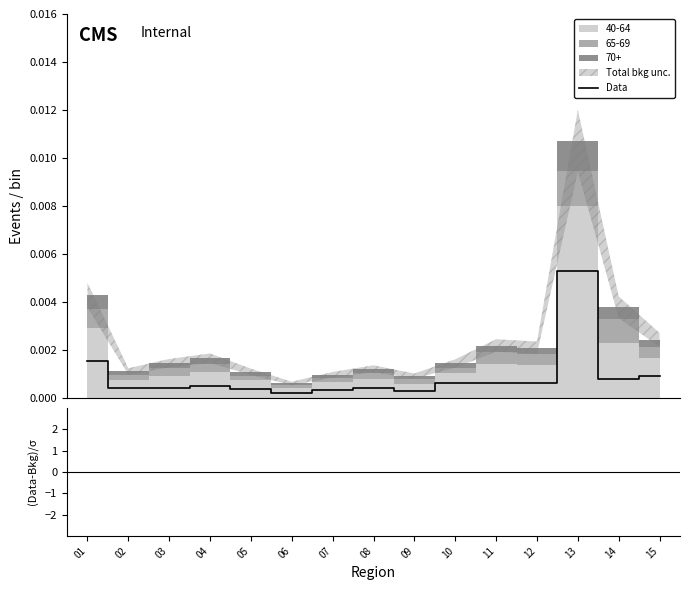

The value of Data at 02 is 0.0. True or false?

False